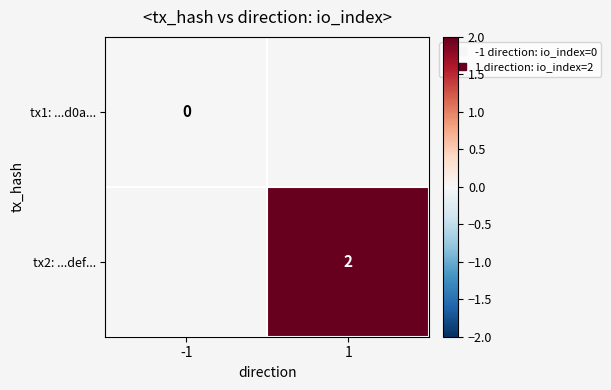

The value of tx2: ...def... at 1 is 3. True or false?

False